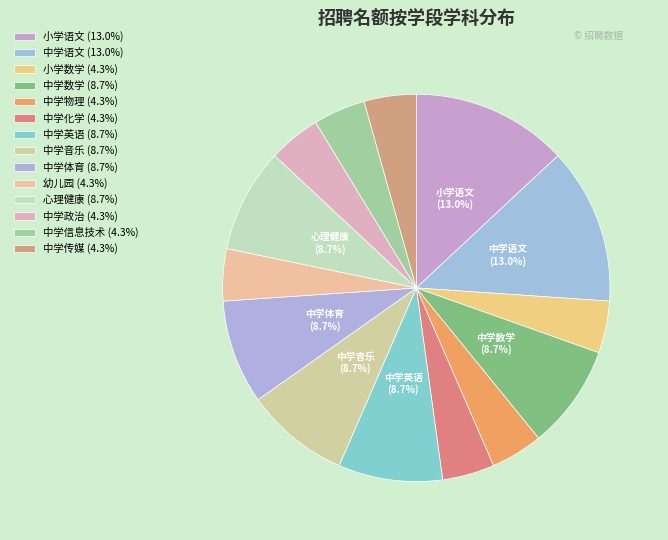

Count the number of slices in the pie.

14